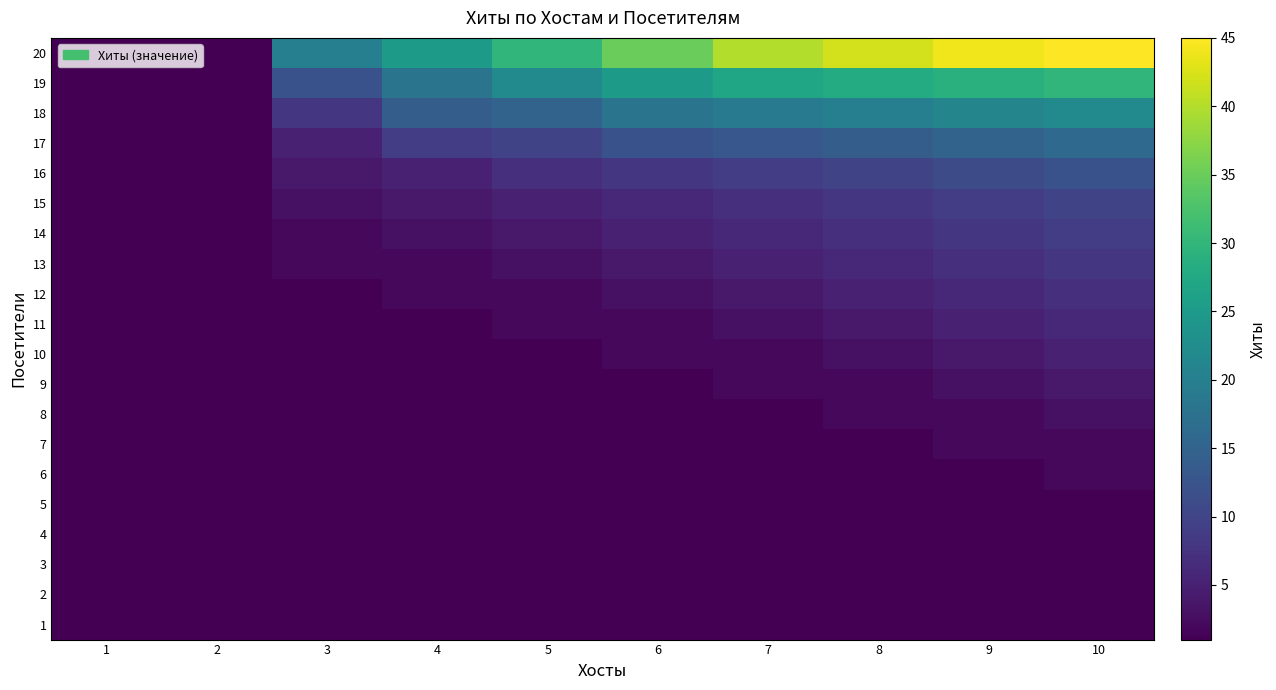

What is the total value across all series at 3?

68